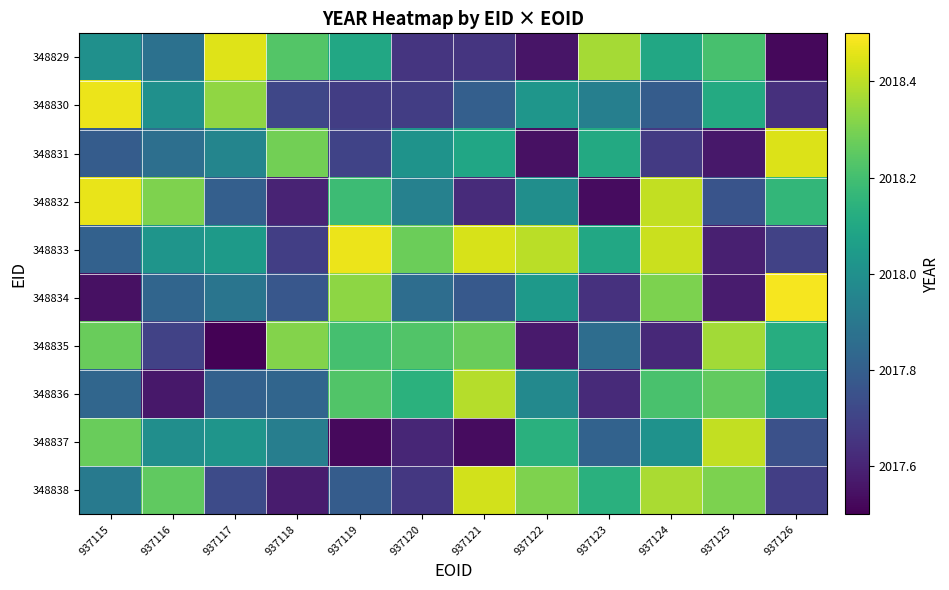

Rank the series by their maximum value, from lowest to highest.

348835, 348836, 348837, 348838, 348831, 348829, 348832, 348833, 348830, 348834